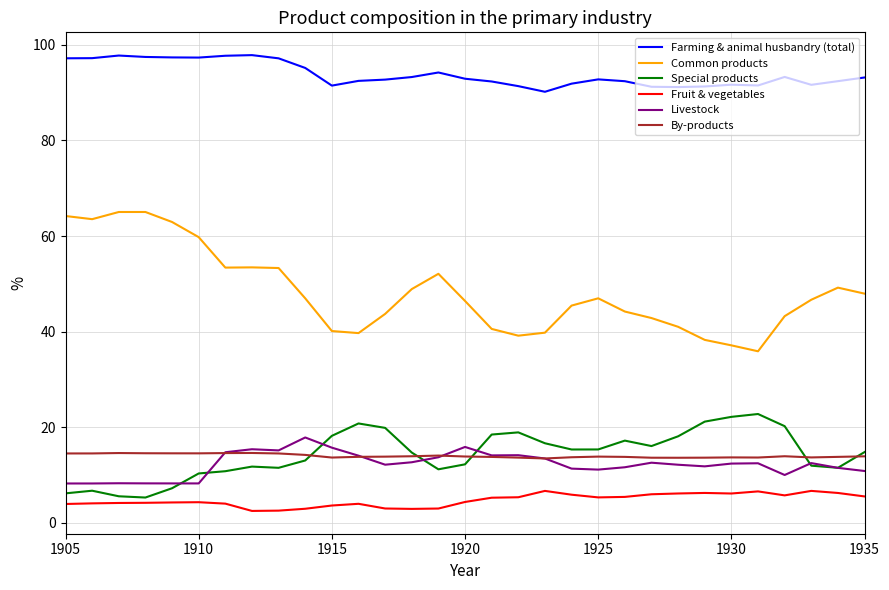

How many categories are shown in the chart?

31